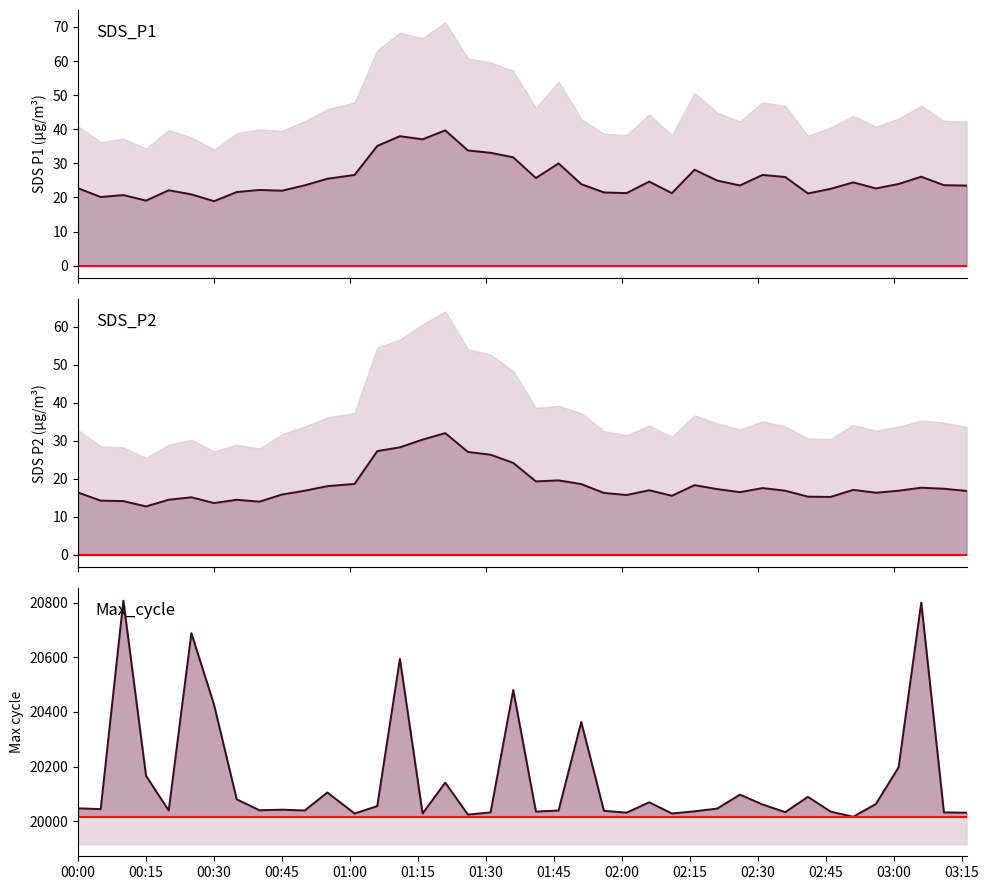

How many values in the SDS_P2 series are below 16?

13